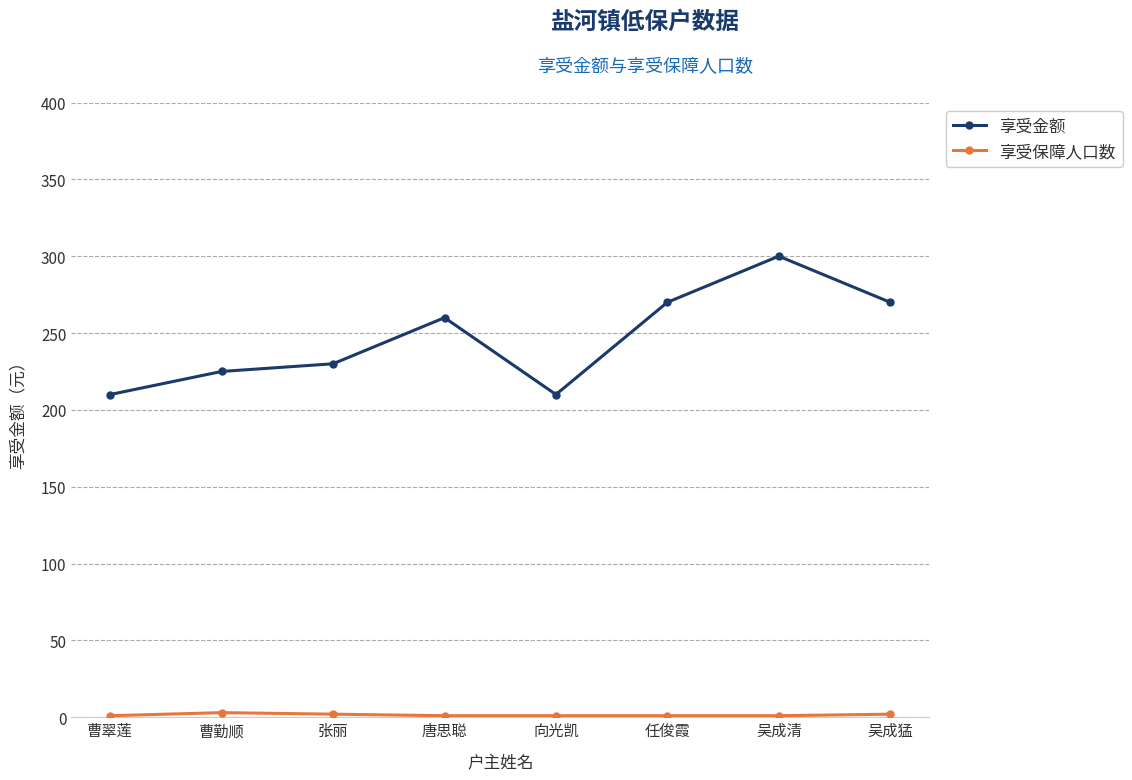

Which label corresponds to the largest value in the chart?

吴成清